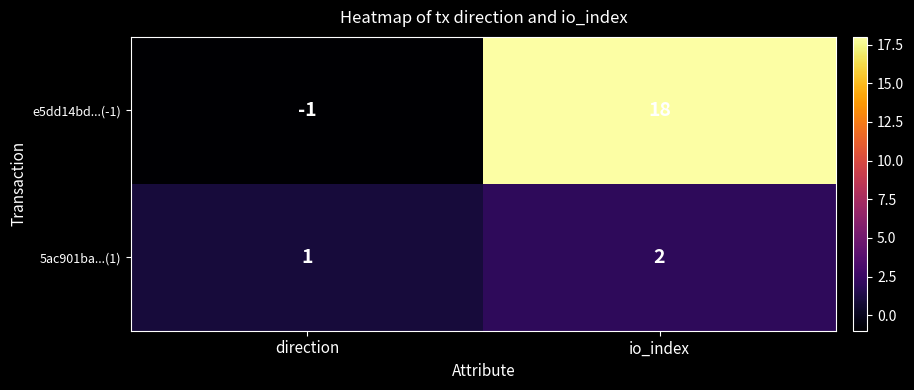

Which label corresponds to the largest value in the chart?

io_index